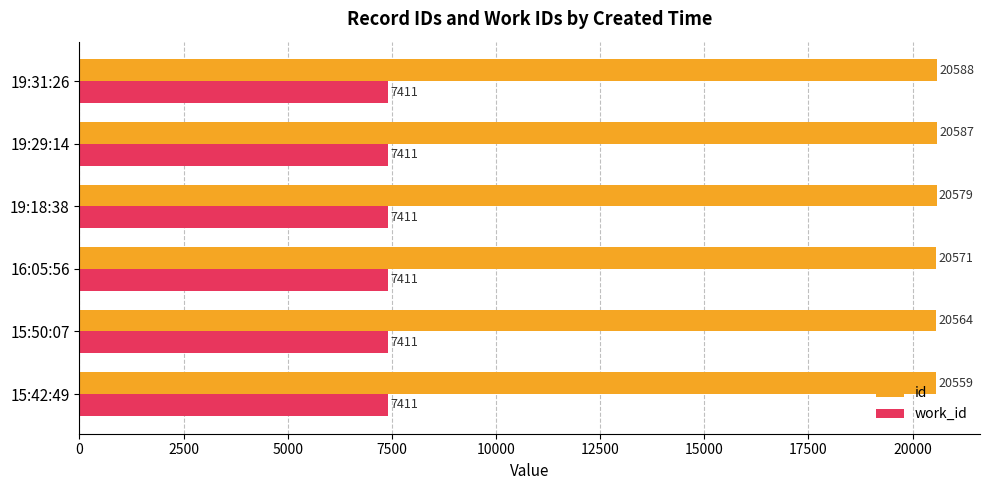

What is the minimum value shown in the chart?

7411